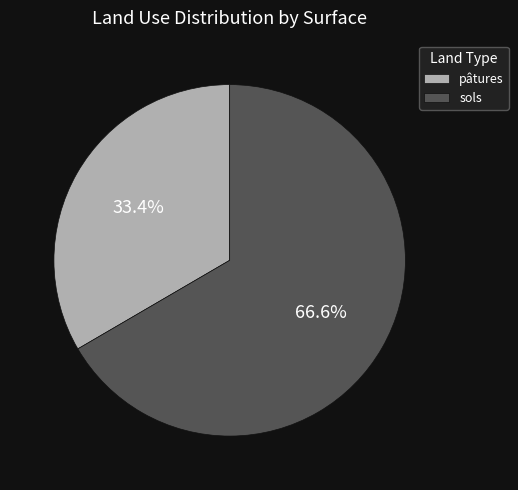

Which category has the biggest portion of the pie?

sols